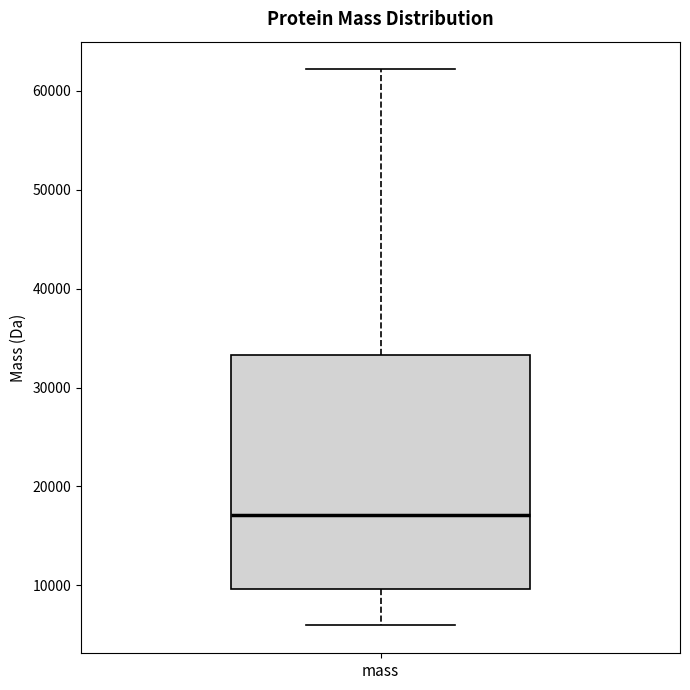

Where does the median line of the box for mass sit on the y-axis? The values are not printed on the chart, so give them approximately, as read against the axis.

17000